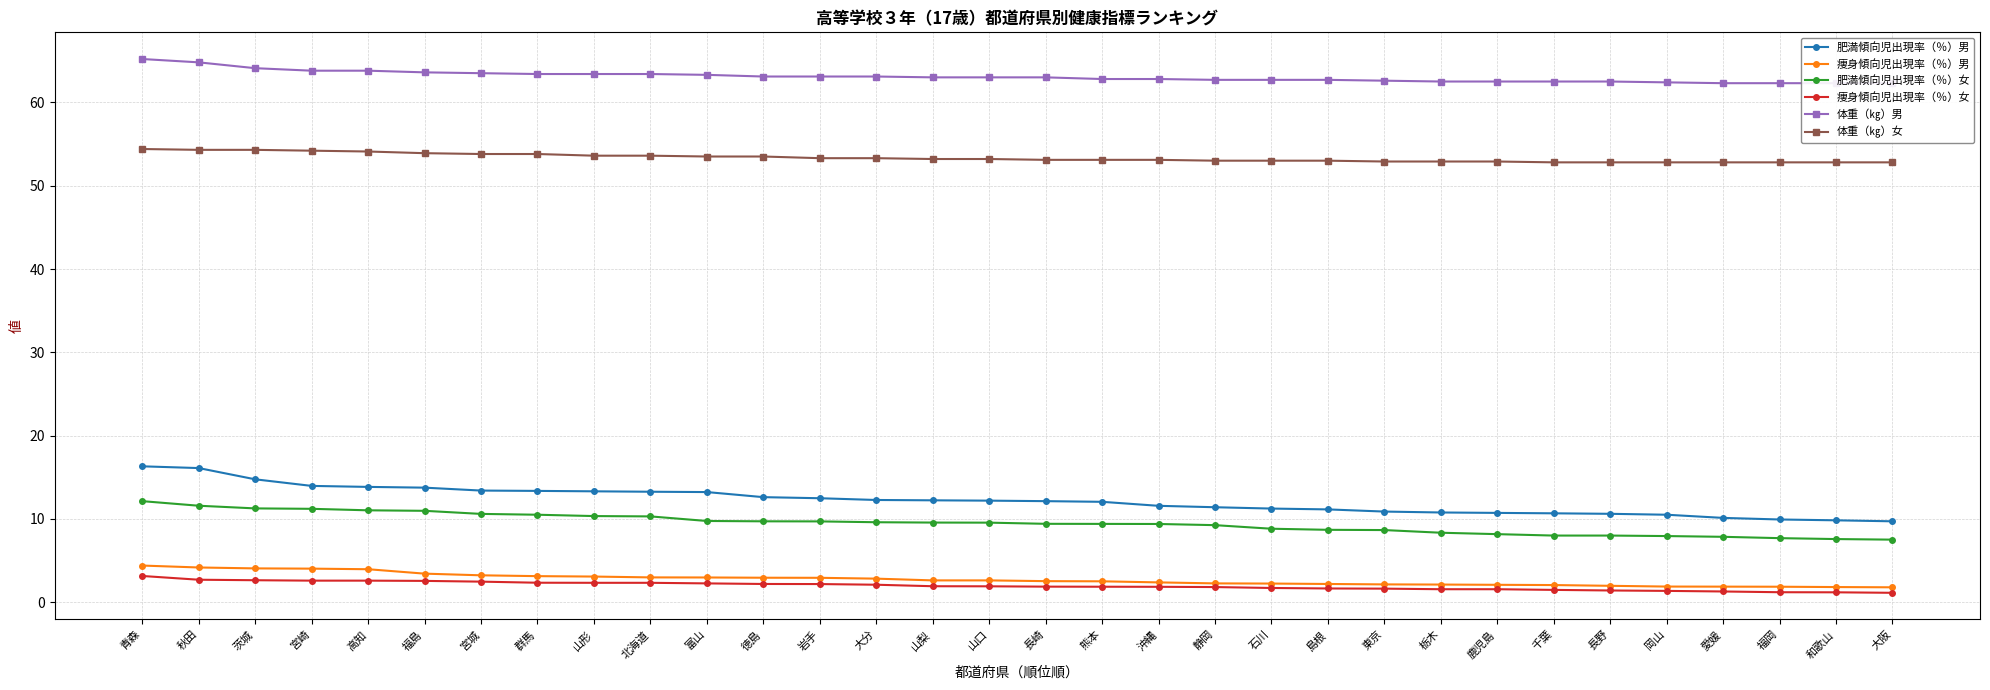

What is the label of the 31st point from the right?

秋田